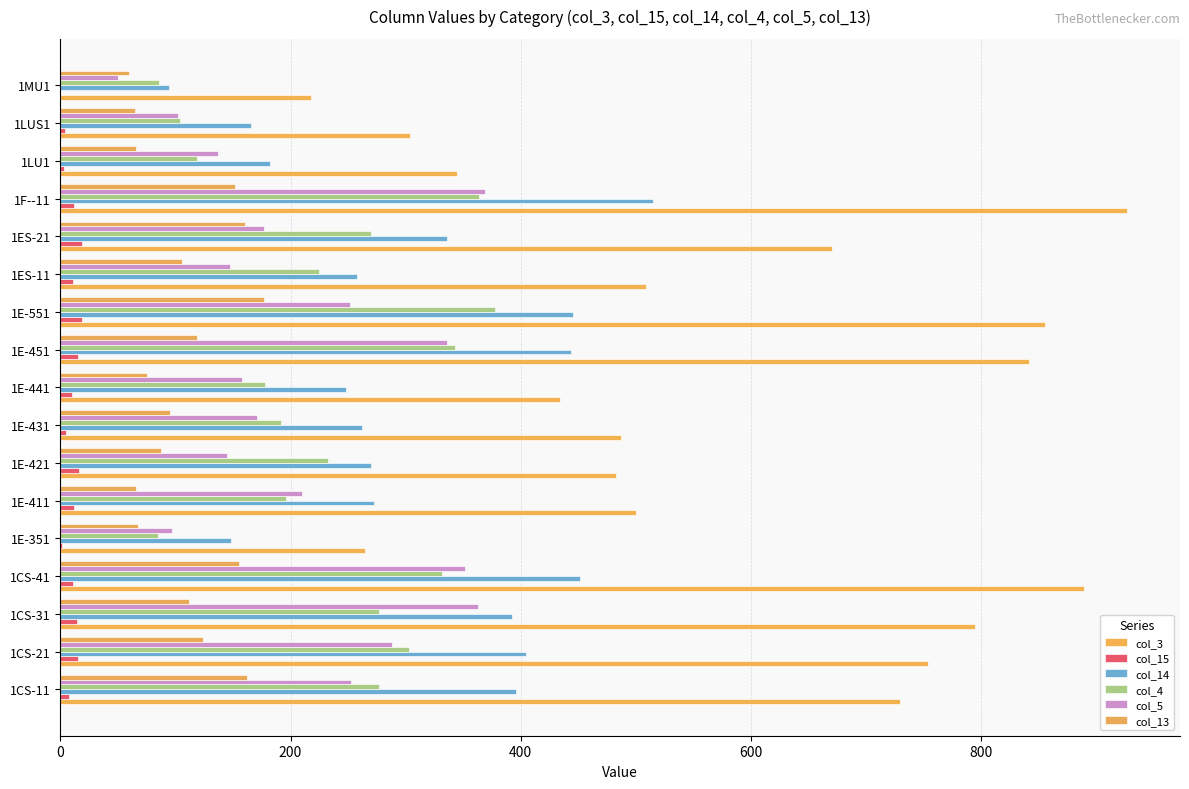

Which category has the highest value in the col_4 series?

1E-551